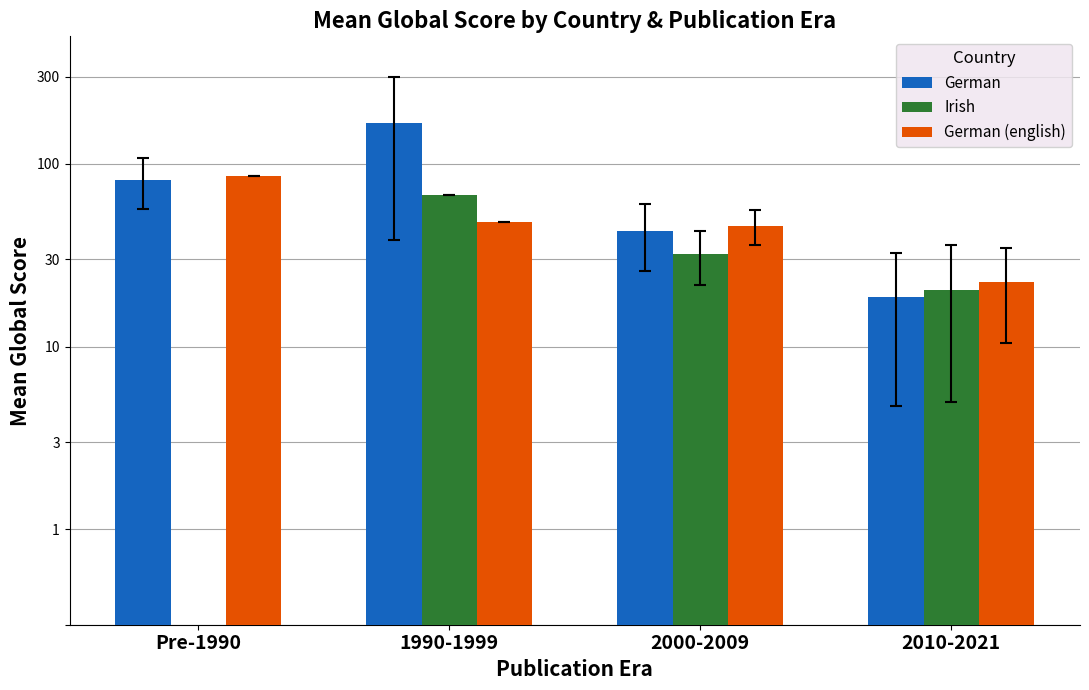

True or false: German has a value of 82.0 at Pre-1990.

True